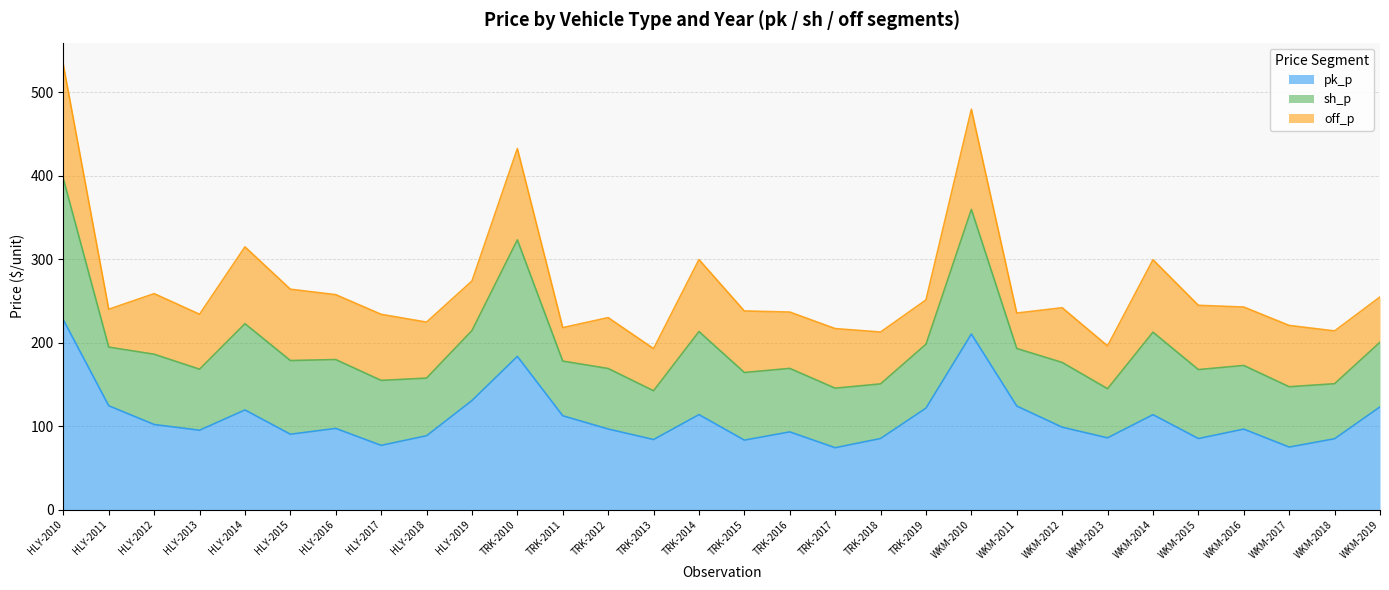

The pk_p series shows 372.8 at WKM-2010. True or false?

False